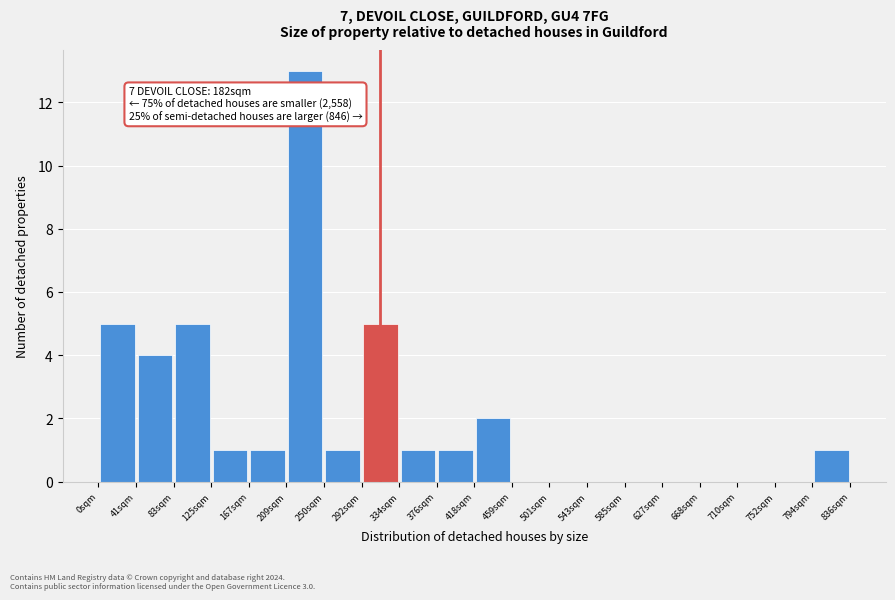

Which range on the x-axis has the tallest bar?

210 to 250